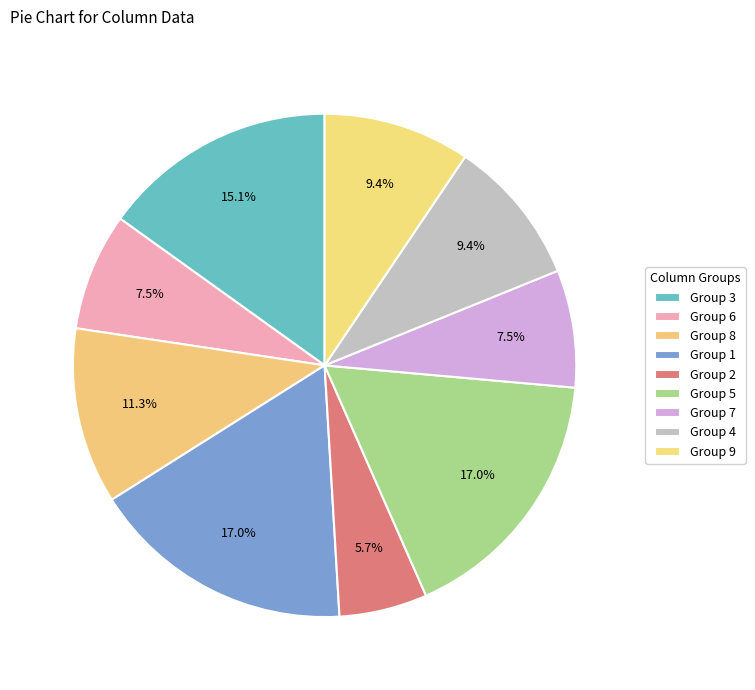

How many segments does this pie chart have?

9